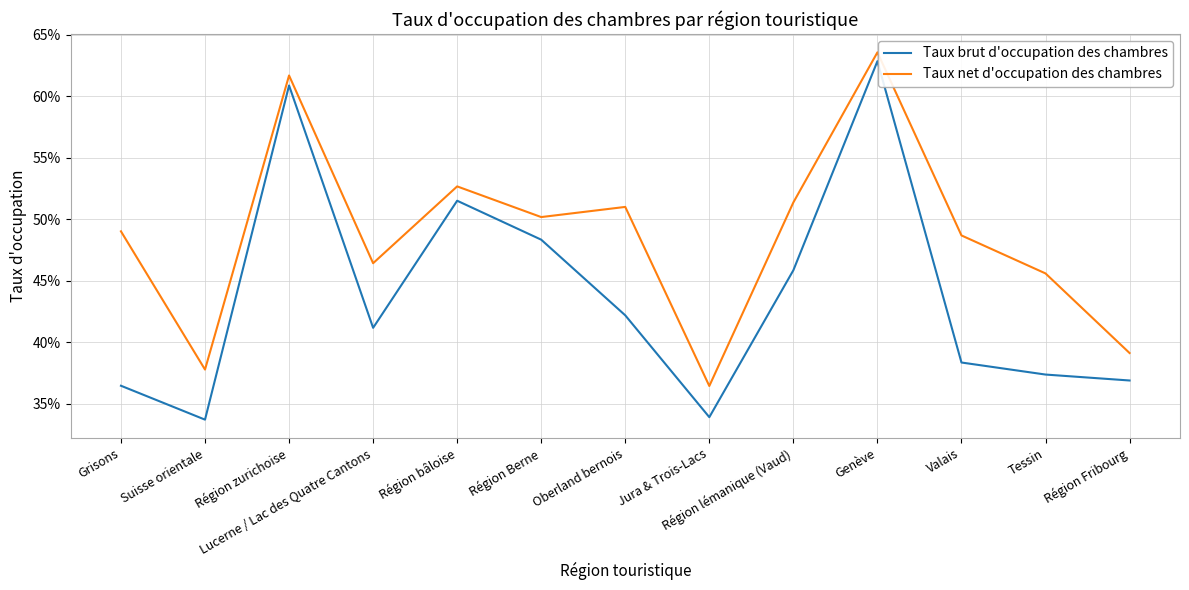

True or false: Taux net d'occupation des chambres and Taux brut d'occupation des chambres cross at least once.

False